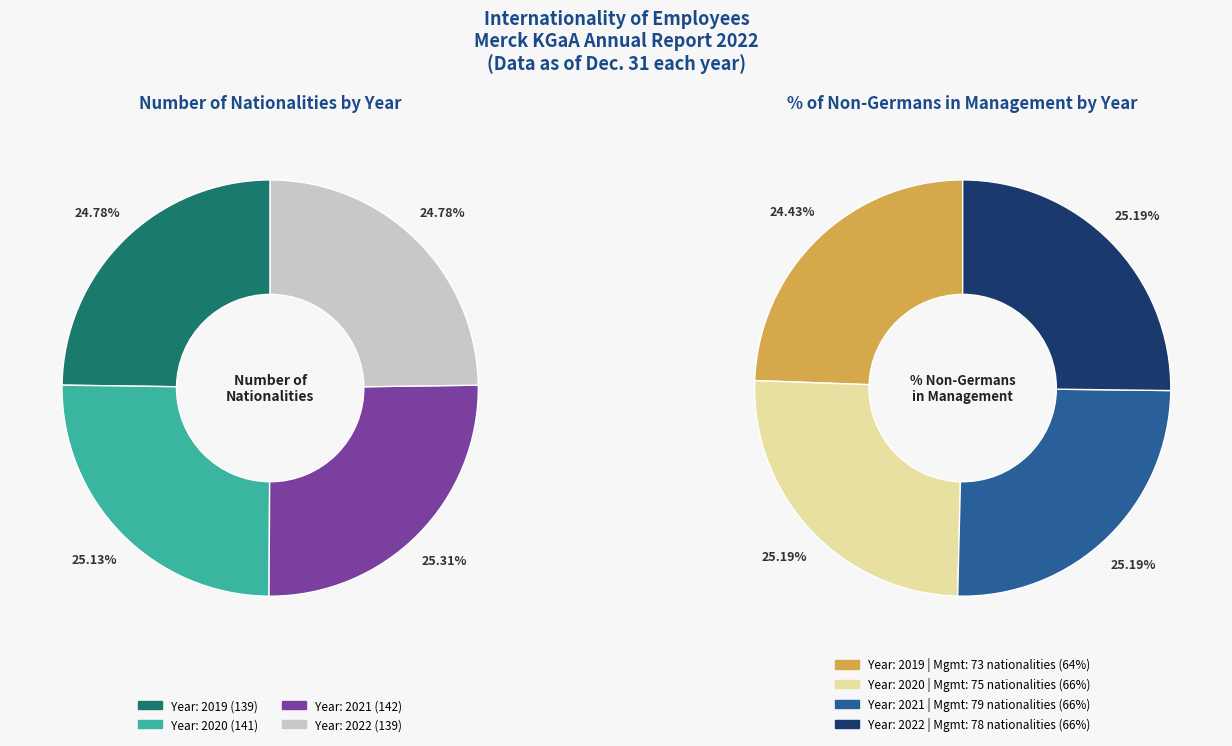

Does 2022 account for over 50% of the chart?

No